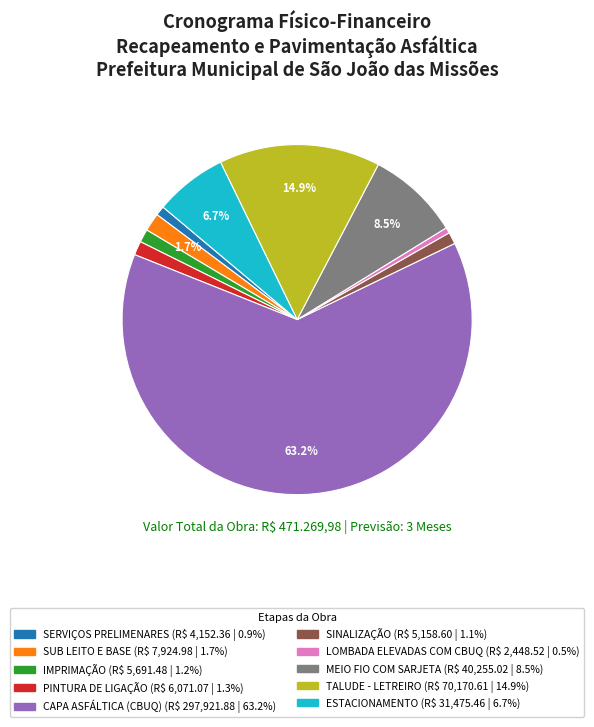

Count the number of slices in the pie.

10